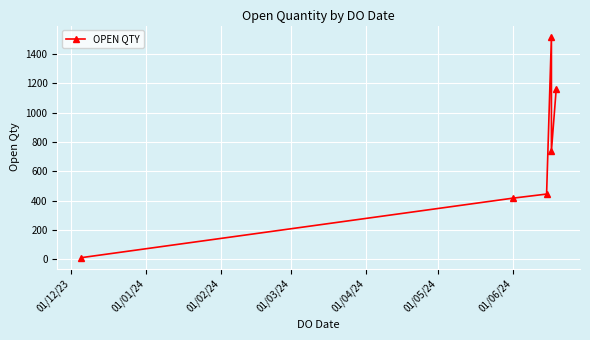

How many categories are shown in the chart?

6